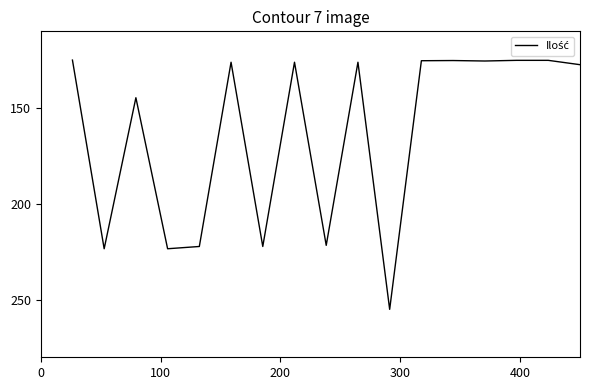

What is the greatest value displayed?

255.0